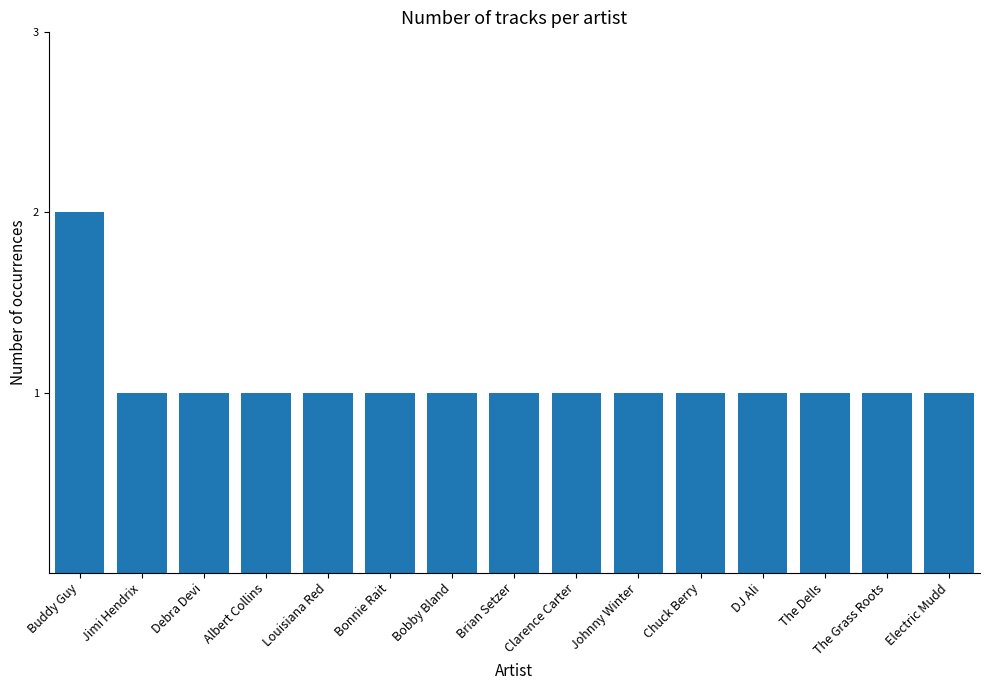

What is the sum of the values at Bonnie Rait and Brian Setzer?

2